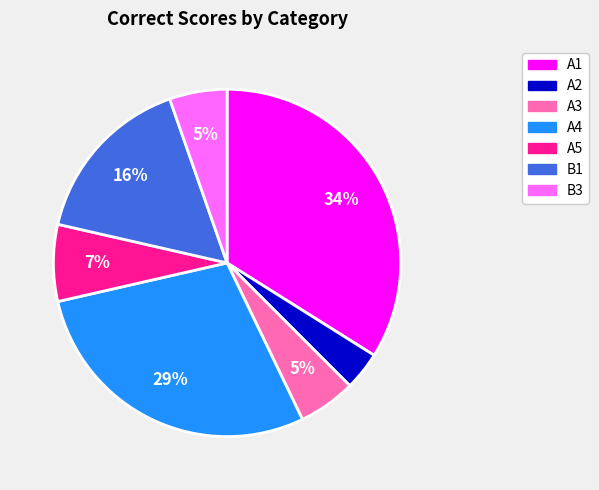

Combined, do A2 and A4 account for over 50%?

No